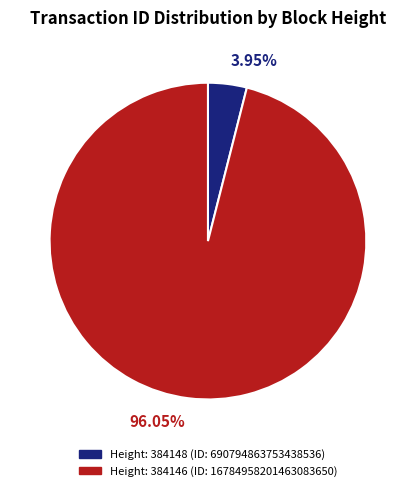

Is there any slice that represents more than half of the pie?

Yes